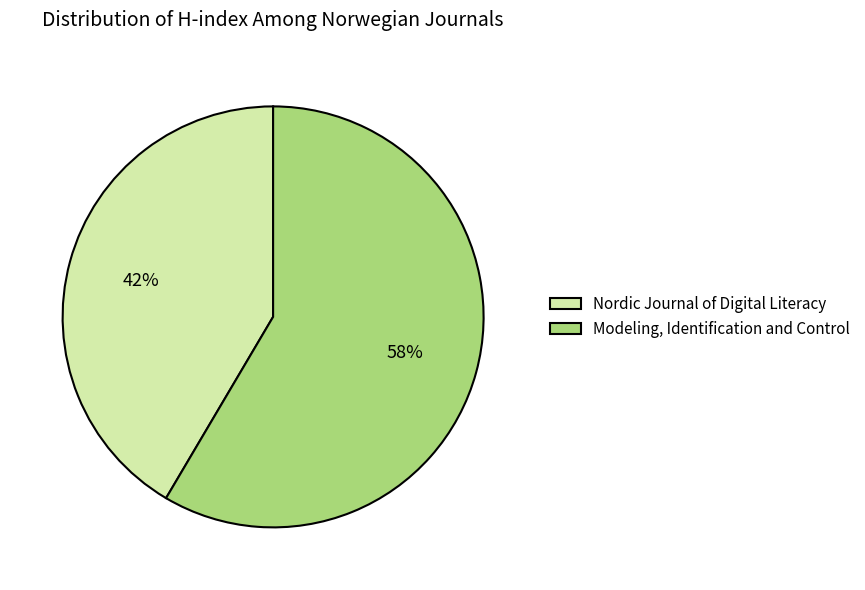

The Modeling, Identification and Control slice represents 58% of the pie. True or false?

True